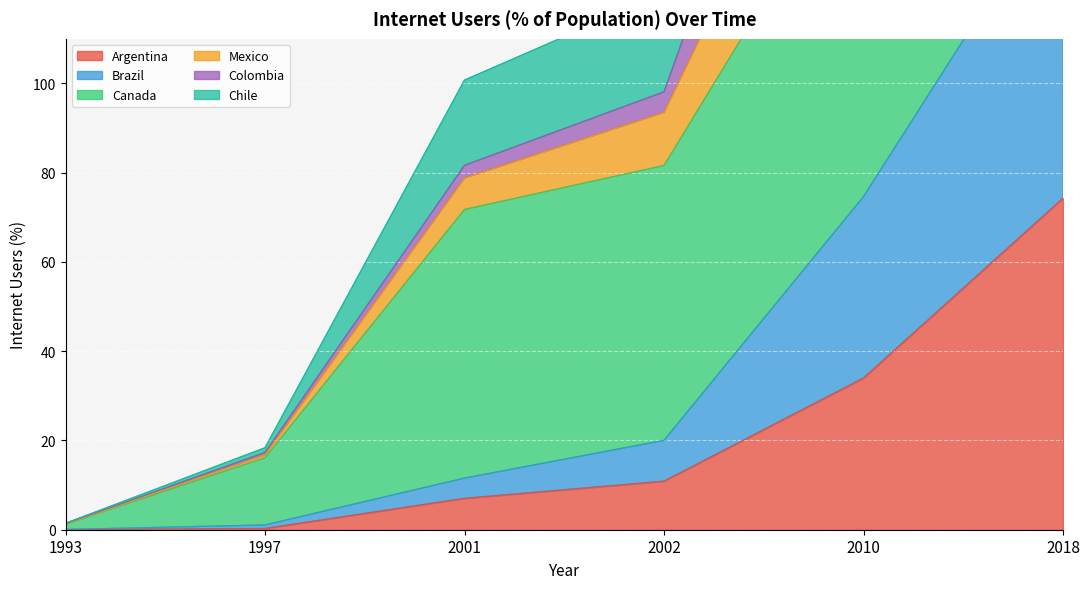

True or false: Brazil and Argentina intersect in this chart.

False